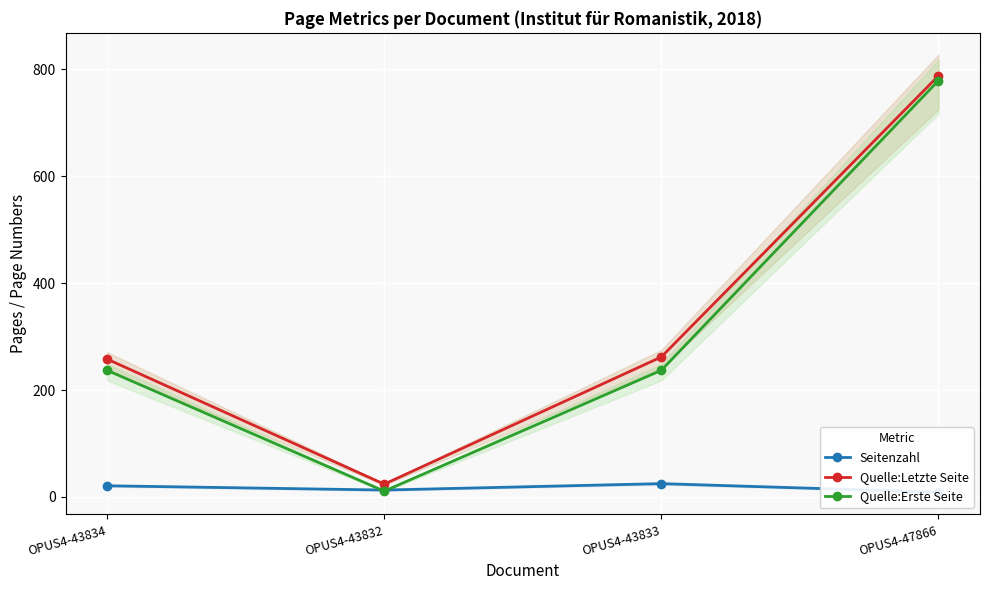

Reading right to left, what are all the values shown in this chart?

Seitenzahl: 9	25	13	21
Quelle:Letzte Seite: 788	262	24	258
Quelle:Erste Seite: 779	237	11	237